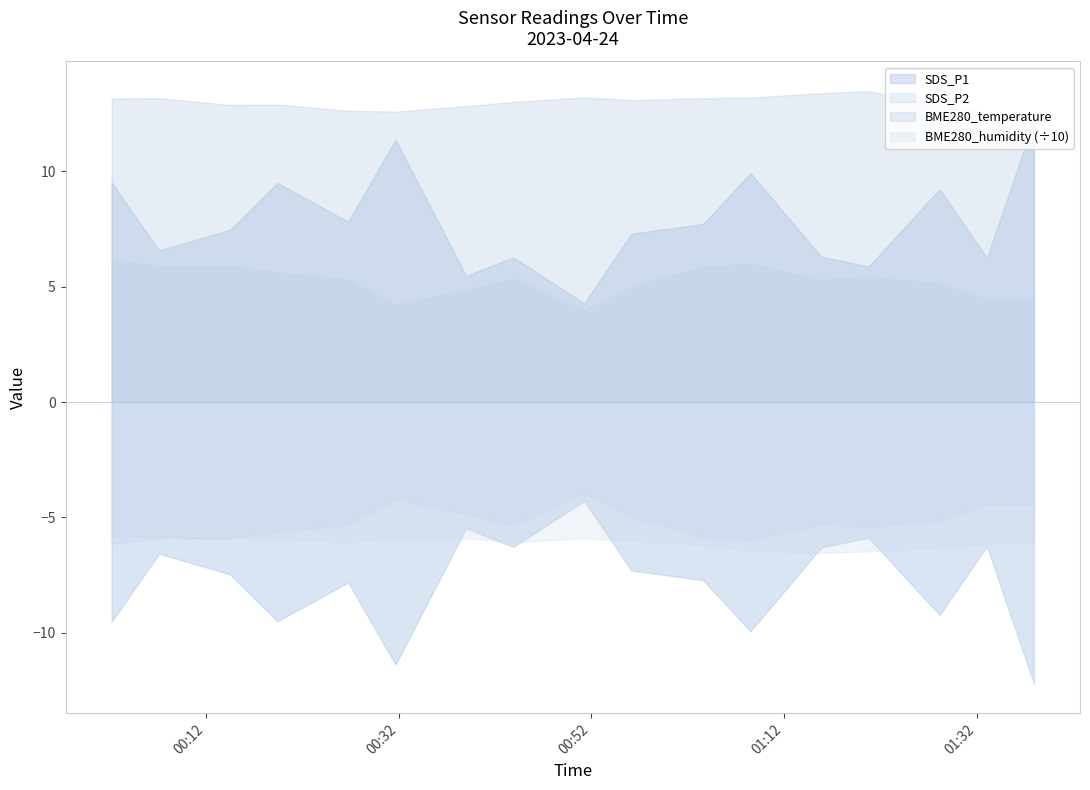

Does the chart have visible grid lines?

No